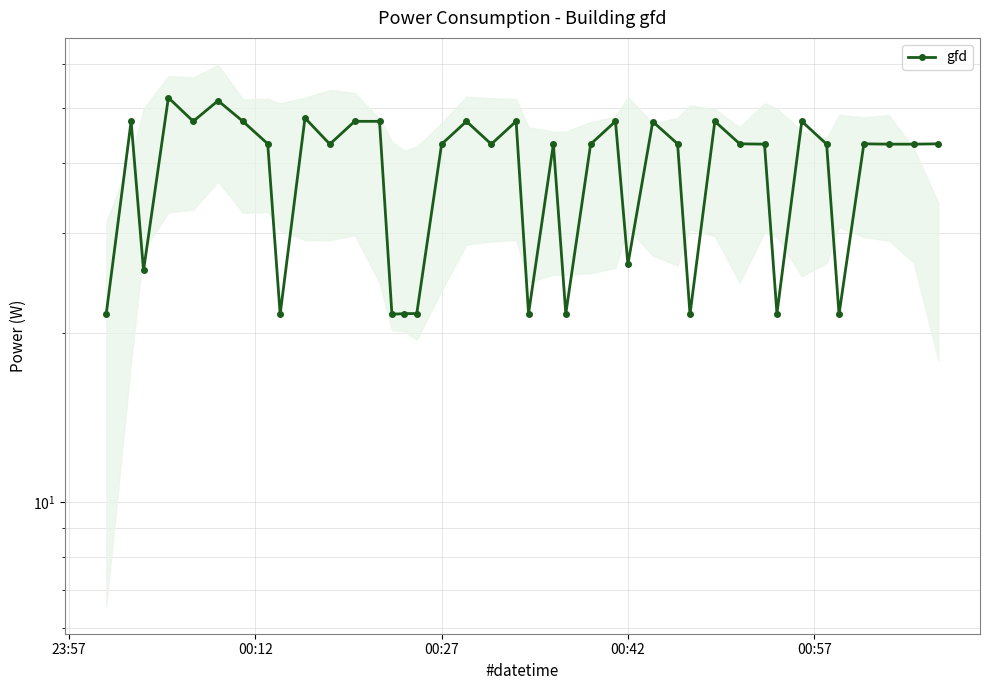

True or false: the data has more than 2 interior local peaks.

True